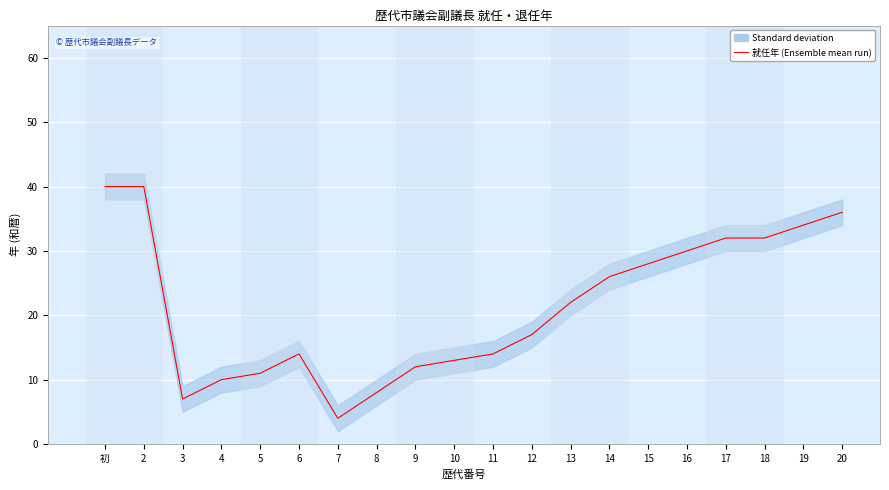

Reading left to right, transcribe all the data shown in this chart.

初=40	2=40	3=7	4=10	5=11	6=14	7=4	8=8	9=12	10=13	11=14	12=17	13=22	14=26	15=28	16=30	17=32	18=32	19=34	20=36